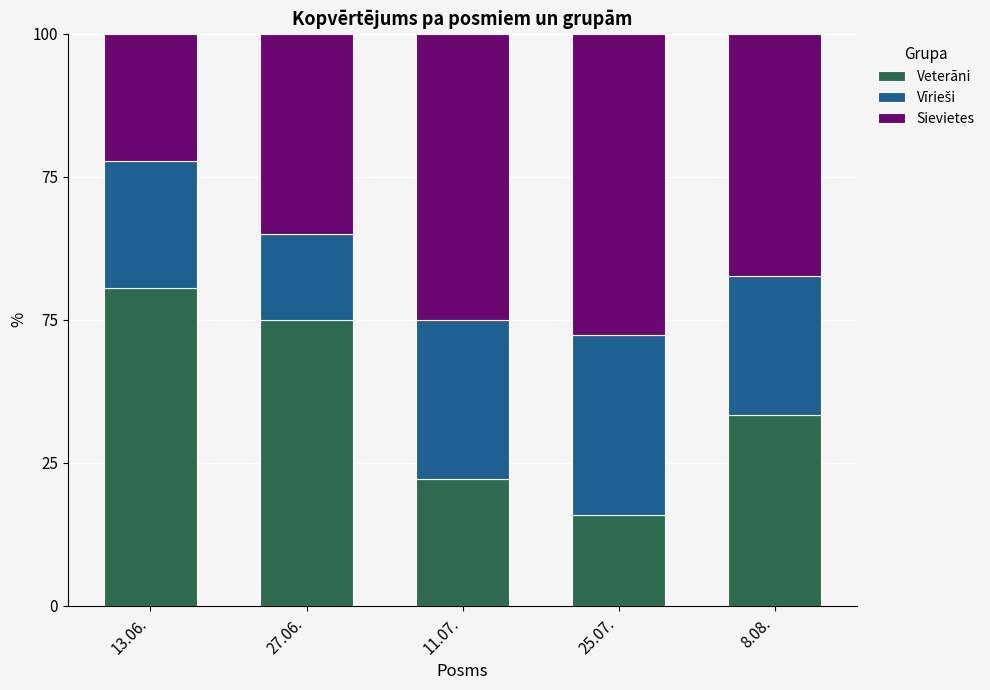

List the labels in order of Sievietes value, smallest first.

13.06., 27.06., 8.08., 11.07., 25.07.